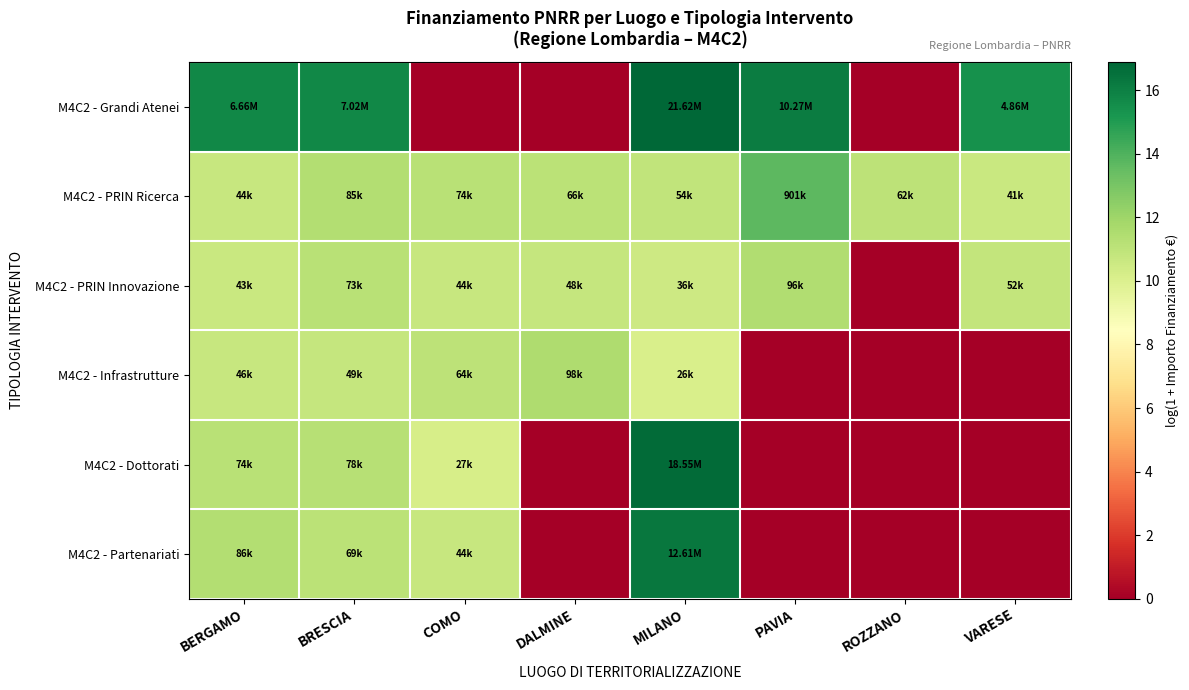

Reading left to right, what are all the values shown in this chart?

M4C2 - Grandi Atenei: BERGAMO=15.7	BRESCIA=15.8	COMO=0.0	DALMINE=0.0	MILANO=16.9	PAVIA=16.1	ROZZANO=0.0	VARESE=15.4
M4C2 - PRIN Ricerca: BERGAMO=10.7	BRESCIA=11.4	COMO=11.2	DALMINE=11.1	MILANO=10.9	PAVIA=13.7	ROZZANO=11.0	VARESE=10.6
M4C2 - PRIN Innovazione: BERGAMO=10.7	BRESCIA=11.2	COMO=10.7	DALMINE=10.8	MILANO=10.5	PAVIA=11.5	ROZZANO=0.0	VARESE=10.9
M4C2 - Infrastrutture: BERGAMO=10.7	BRESCIA=10.8	COMO=11.1	DALMINE=11.5	MILANO=10.1	PAVIA=0.0	ROZZANO=0.0	VARESE=0.0
M4C2 - Dottorati: BERGAMO=11.2	BRESCIA=11.3	COMO=10.2	DALMINE=0.0	MILANO=16.7	PAVIA=0.0	ROZZANO=0.0	VARESE=0.0
M4C2 - Partenariati: BERGAMO=11.4	BRESCIA=11.1	COMO=10.7	DALMINE=0.0	MILANO=16.3	PAVIA=0.0	ROZZANO=0.0	VARESE=0.0